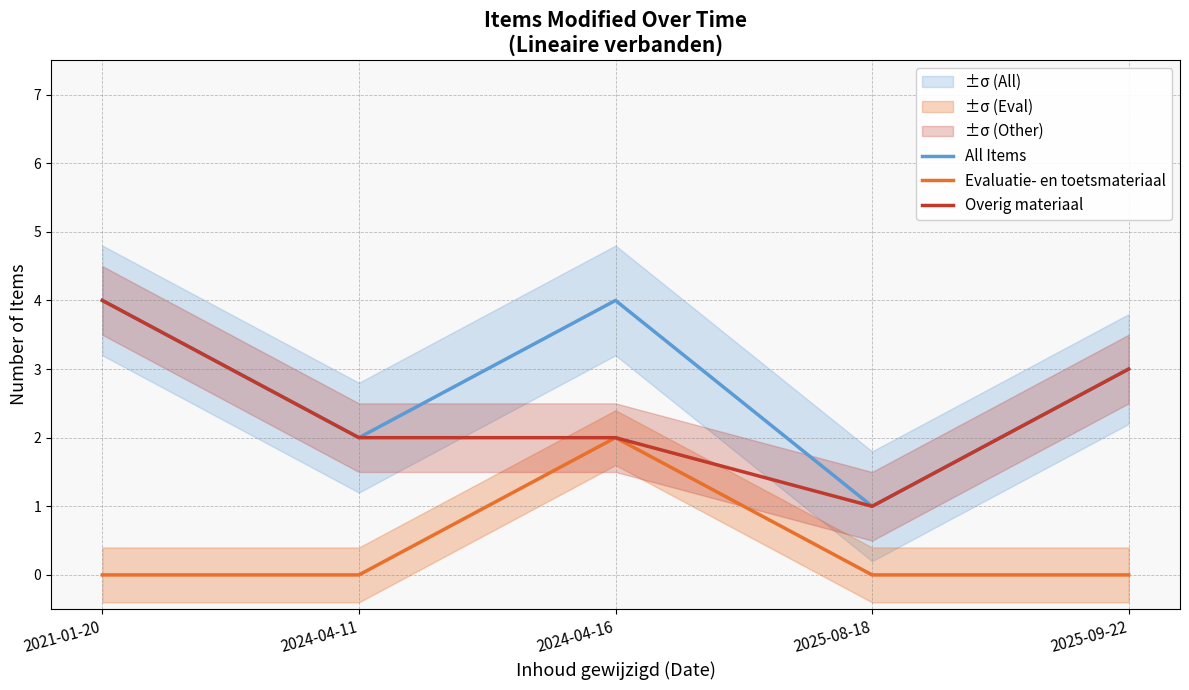

Does the chart display data point markers on the line(s)?

No